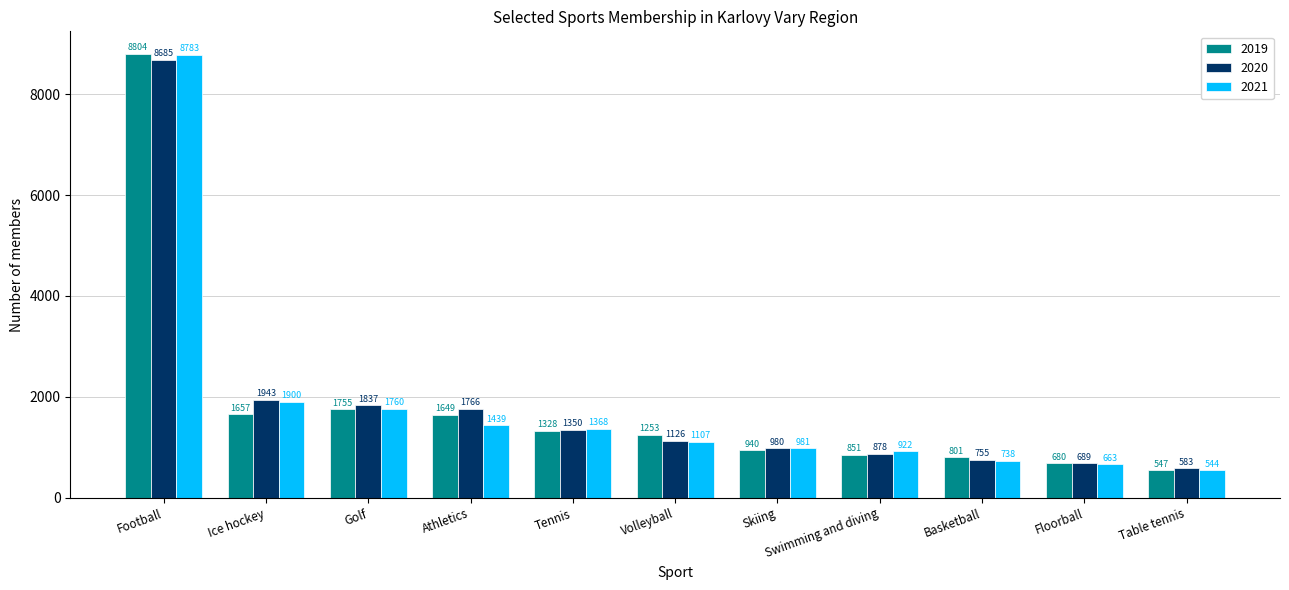

Reading left to right, list all the values displayed in this chart.

2019: 8804	1657	1755	1649	1328	1253	940	851	801	680	547
2020: 8685	1943	1837	1766	1350	1126	980	878	755	689	583
2021: 8783	1900	1760	1439	1368	1107	981	922	738	663	544